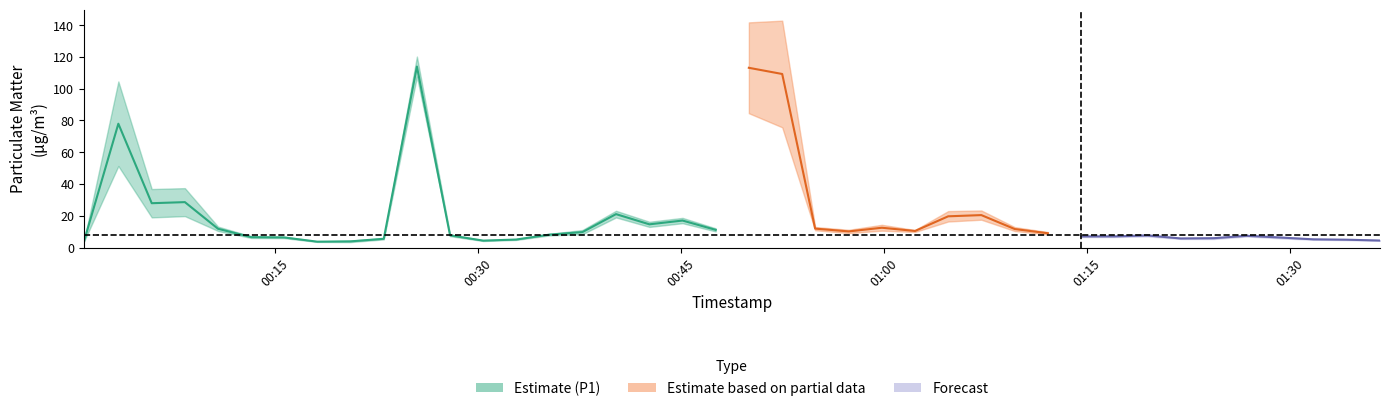

Which has a higher value, 15 or 17?

17